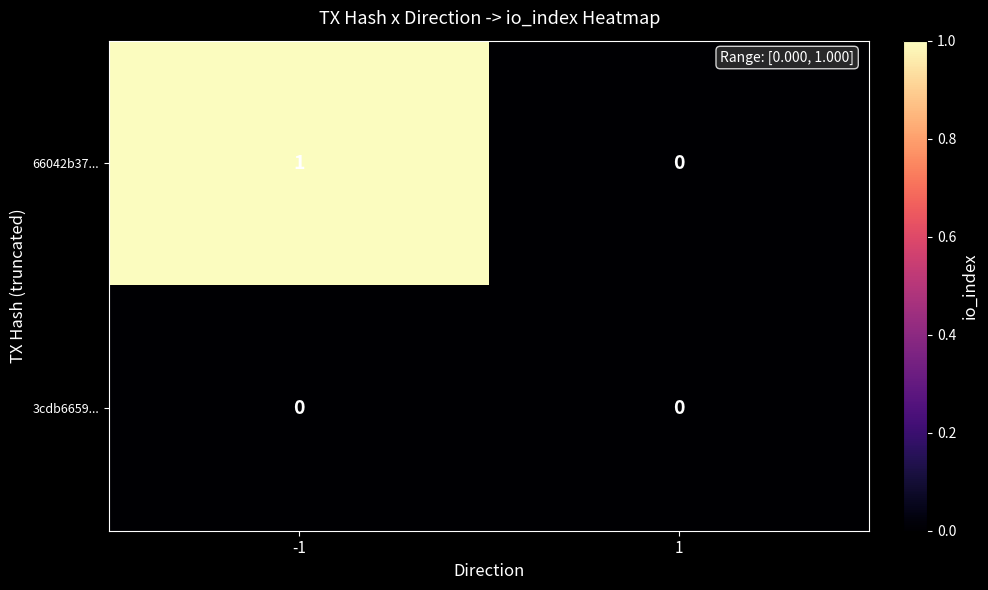

How many positive values does the 66042b37... series have?

1